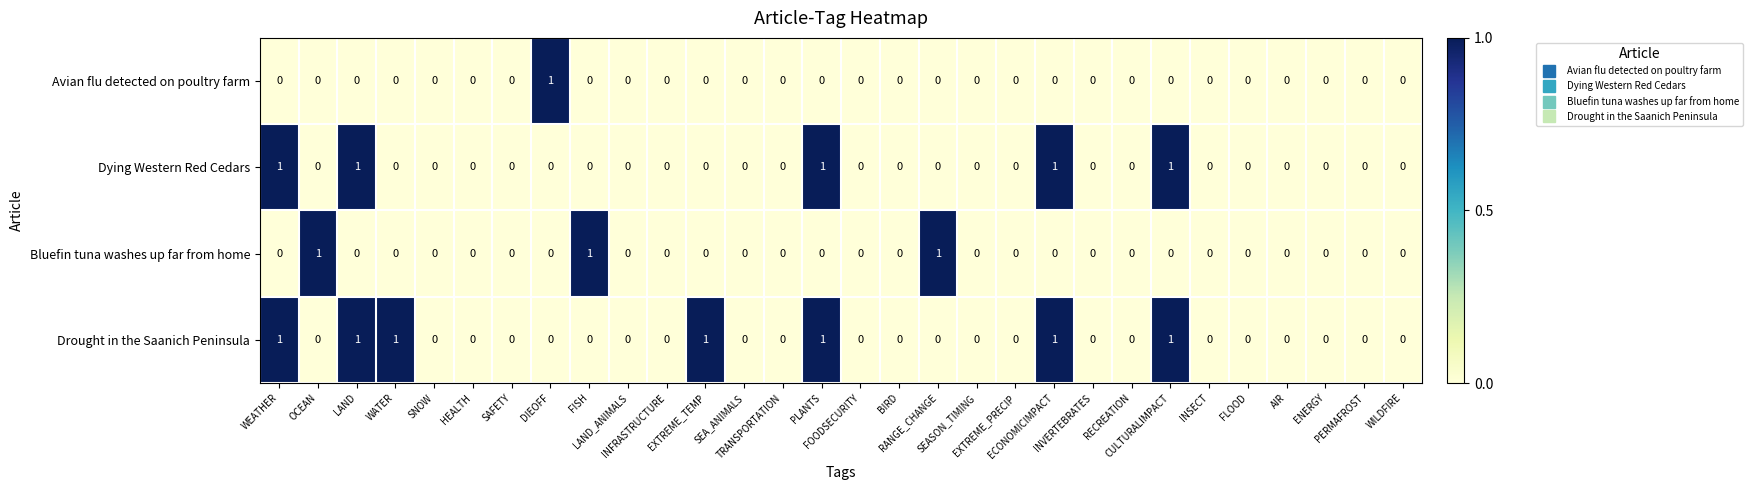

Rank the series by their average value, from lowest to highest.

Avian flu detected on poultry farm, Bluefin tuna washes up far from home, Dying Western Red Cedars, Drought in the Saanich Peninsula